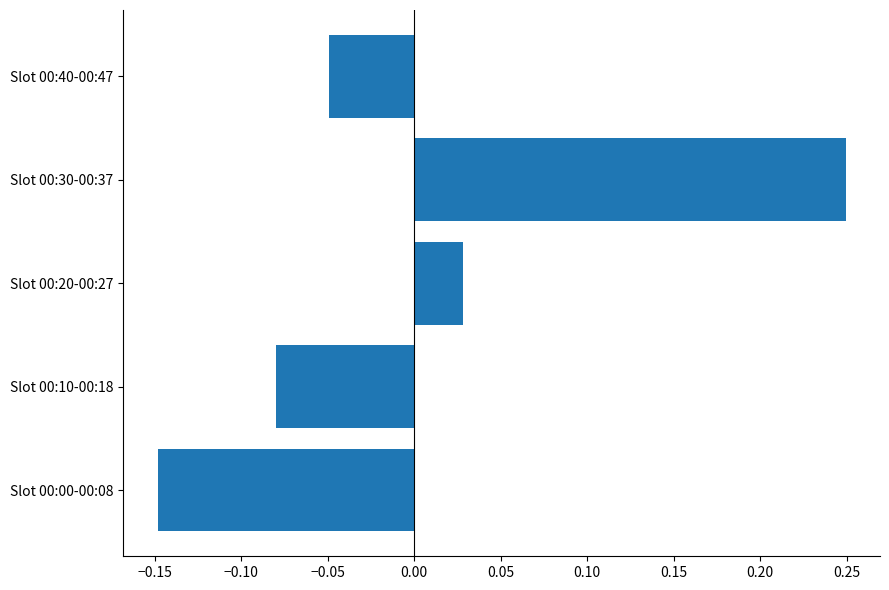

How many values exceed 0?

2